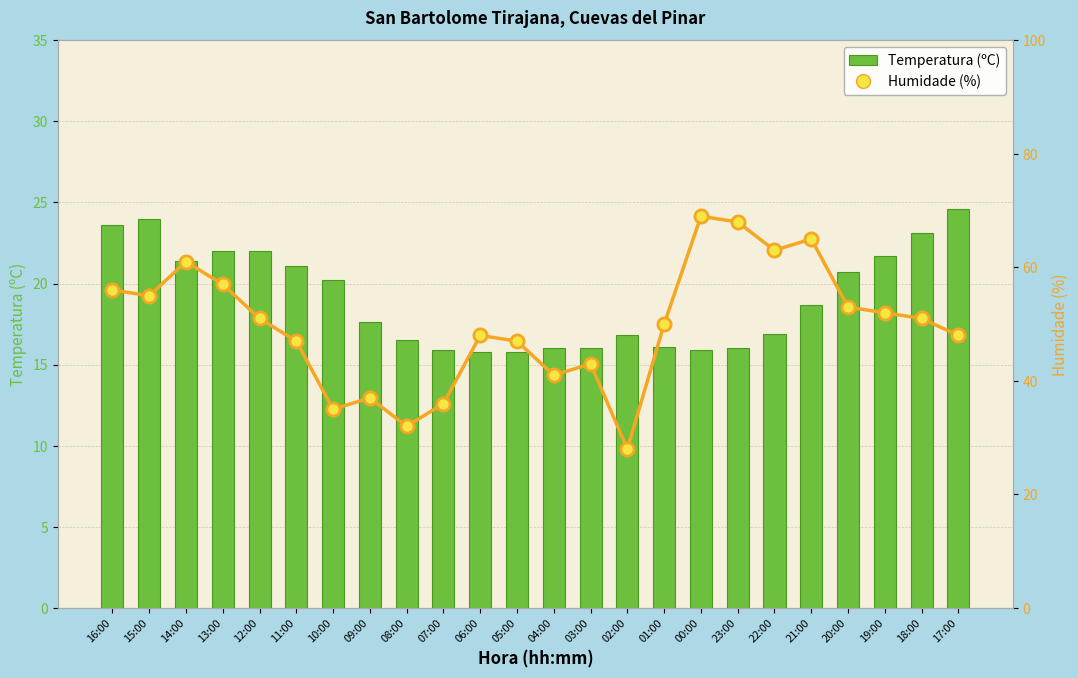

At how many categories does at least one series exceed 29?

23